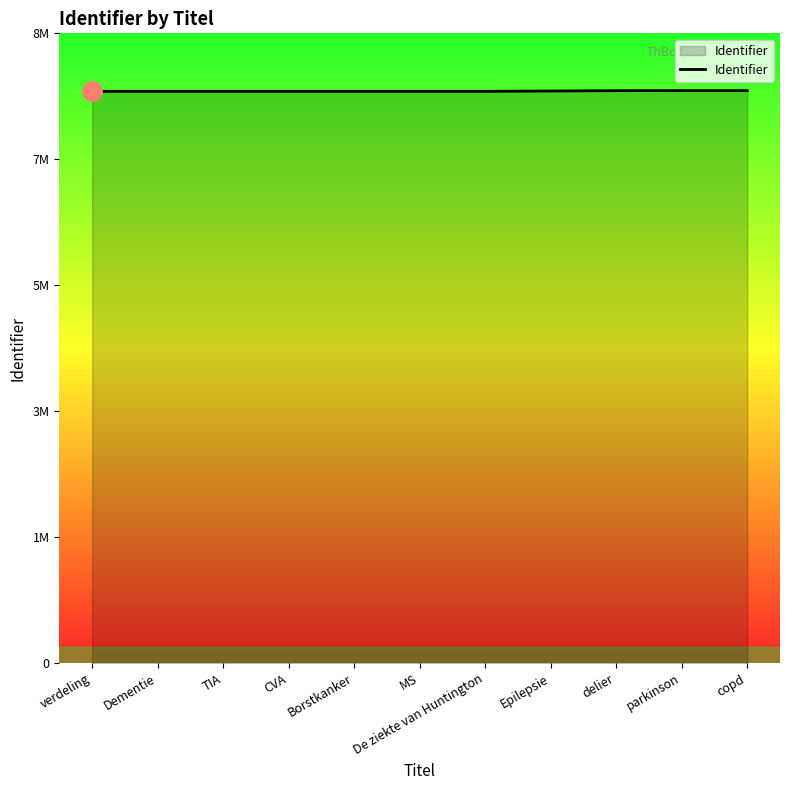

The value at Dementie is 2093659. True or false?

False